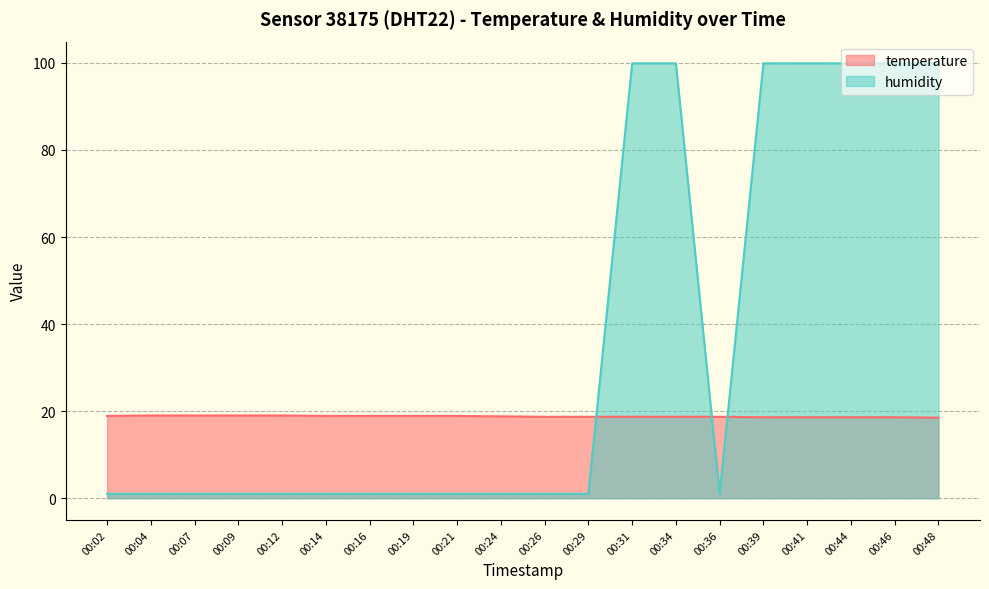

List the series in order of their peak value, highest first.

humidity, temperature